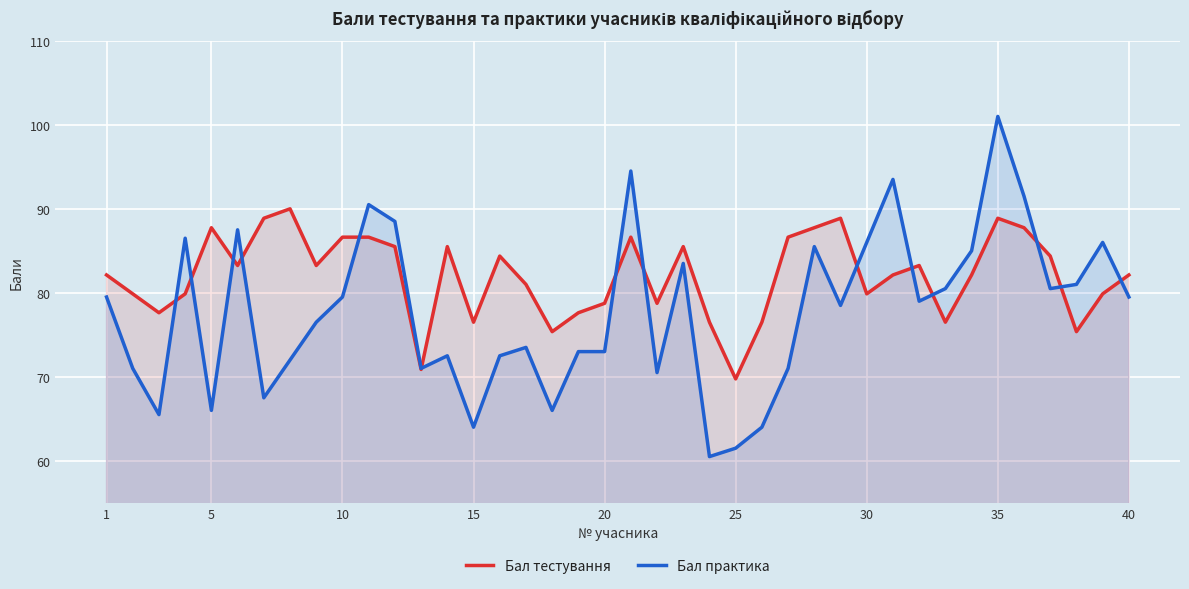

Which series has the widest spread of values?

Бал практика